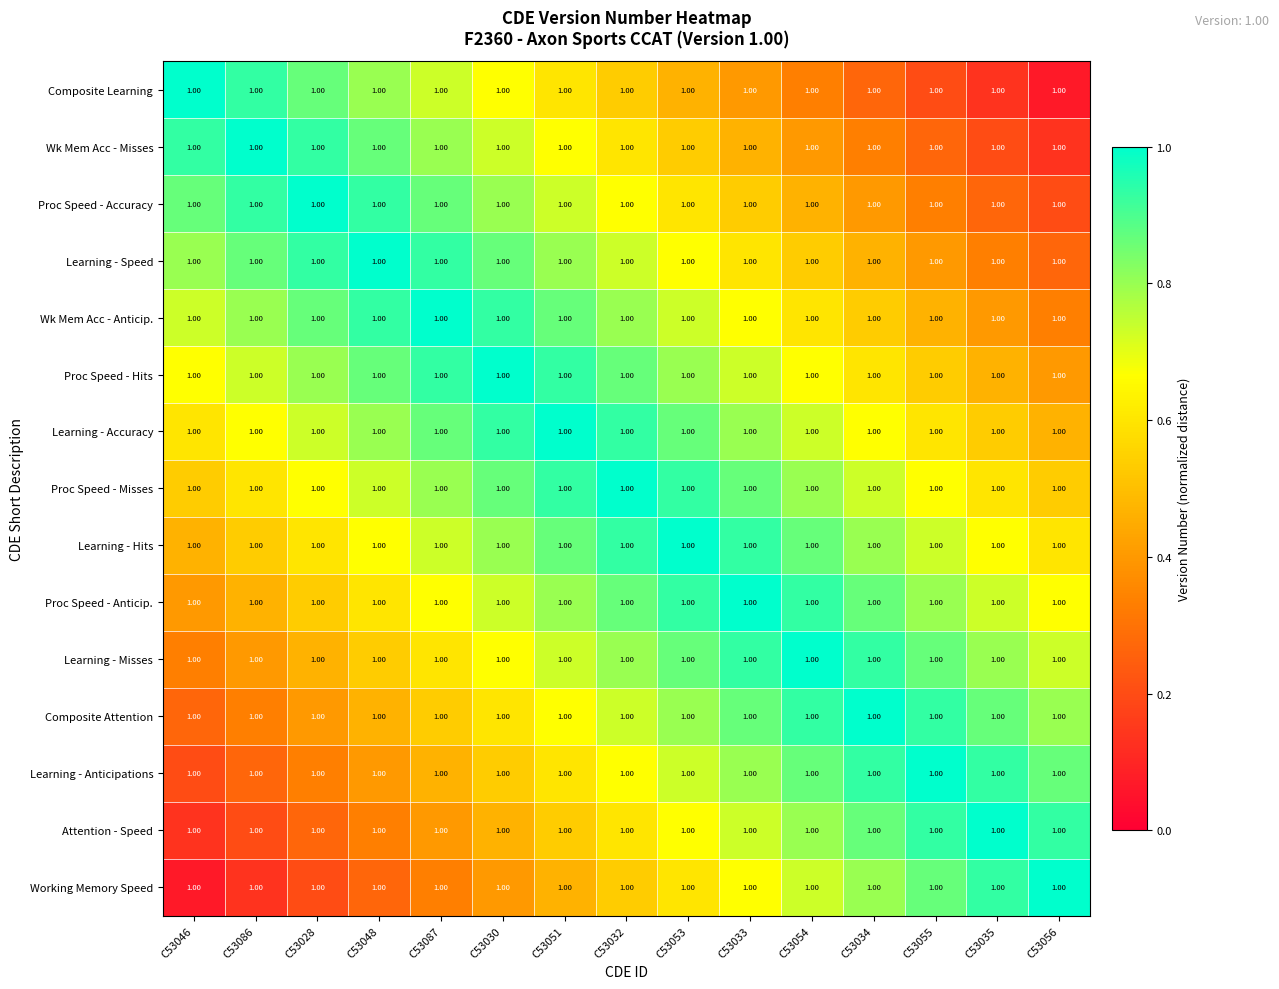

Rank the categories by Learning - Hits value from lowest to highest.

C53046, C53086, C53028, C53056, C53048, C53035, C53087, C53055, C53030, C53034, C53051, C53054, C53032, C53033, C53053